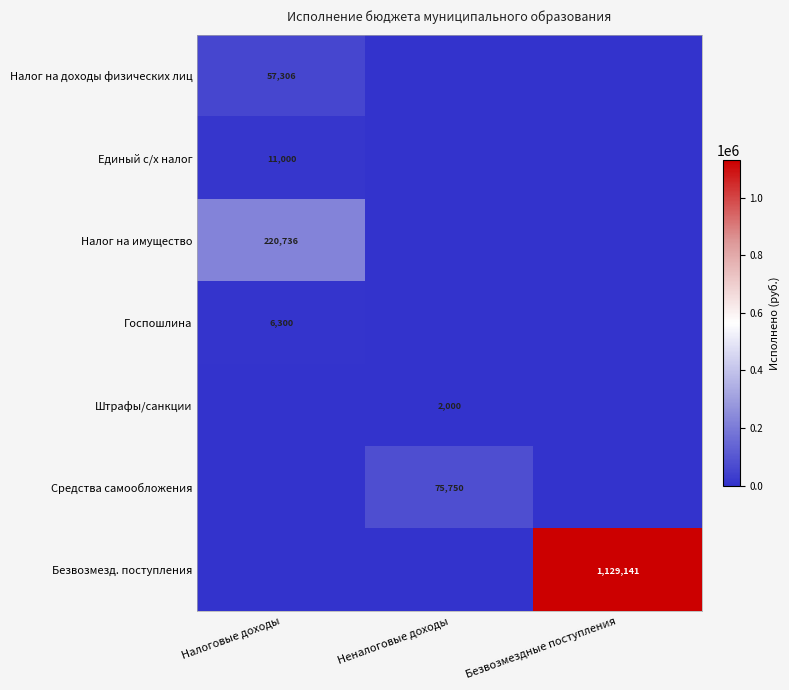

Which category has the lowest value across all series?

Неналоговые доходы